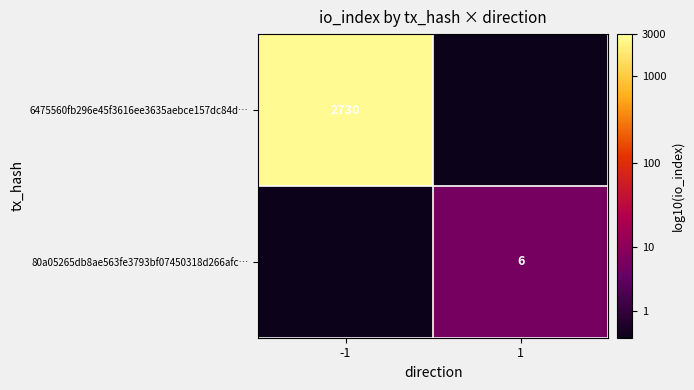

Between 1 and -1, which is larger?

-1